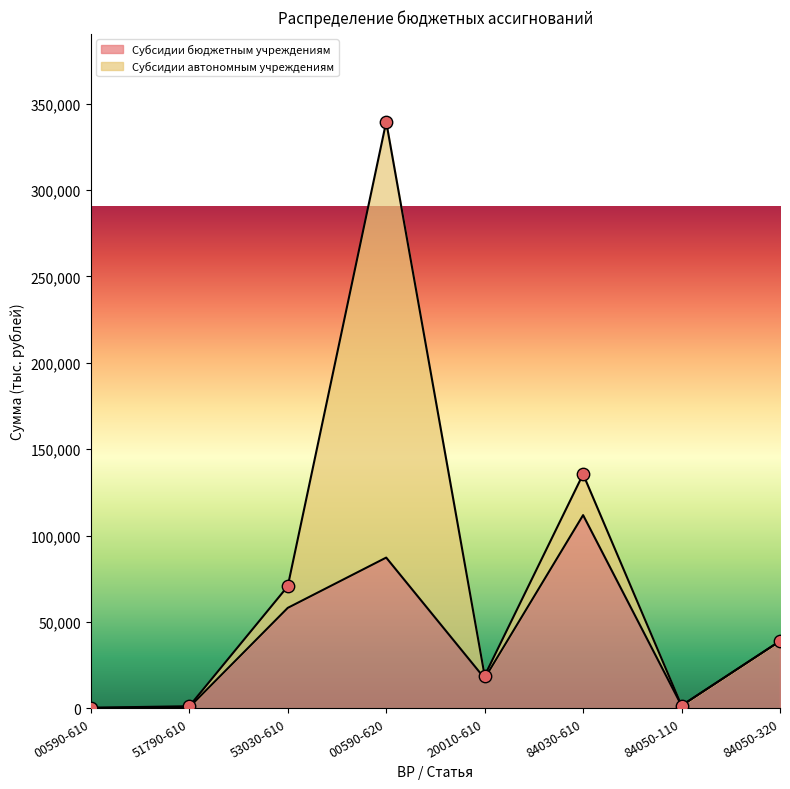

Between 53030-610 and 84030-610, which is larger?

84030-610